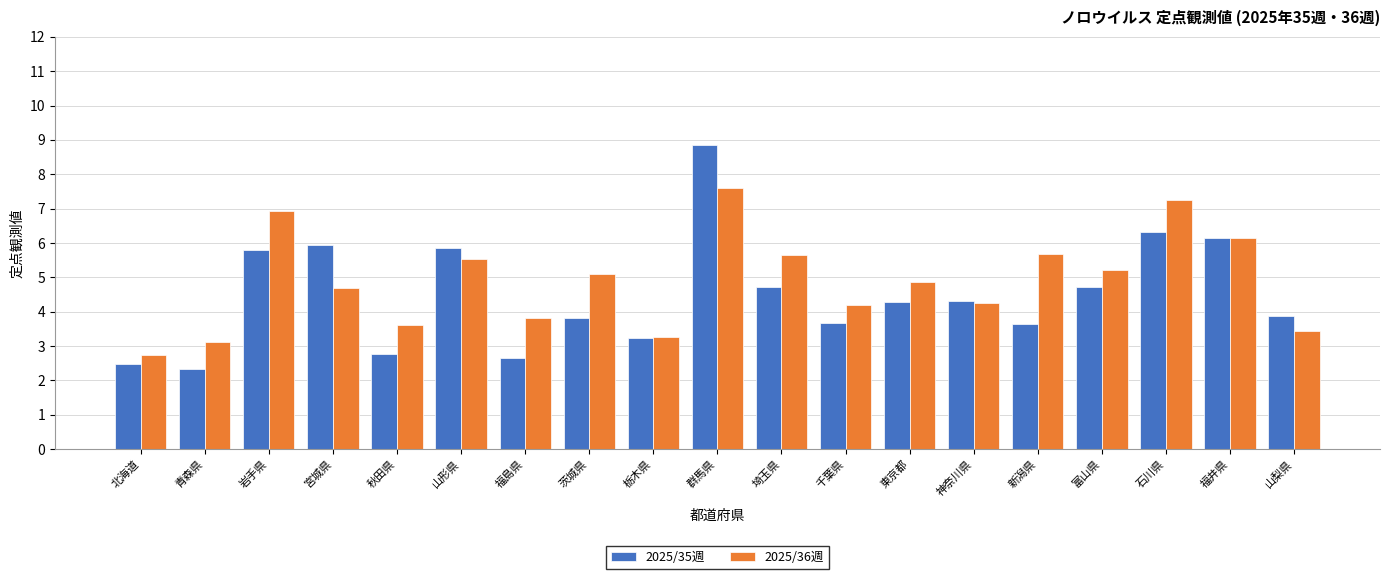

What is the average value of the 2025/36週 series?

4.9